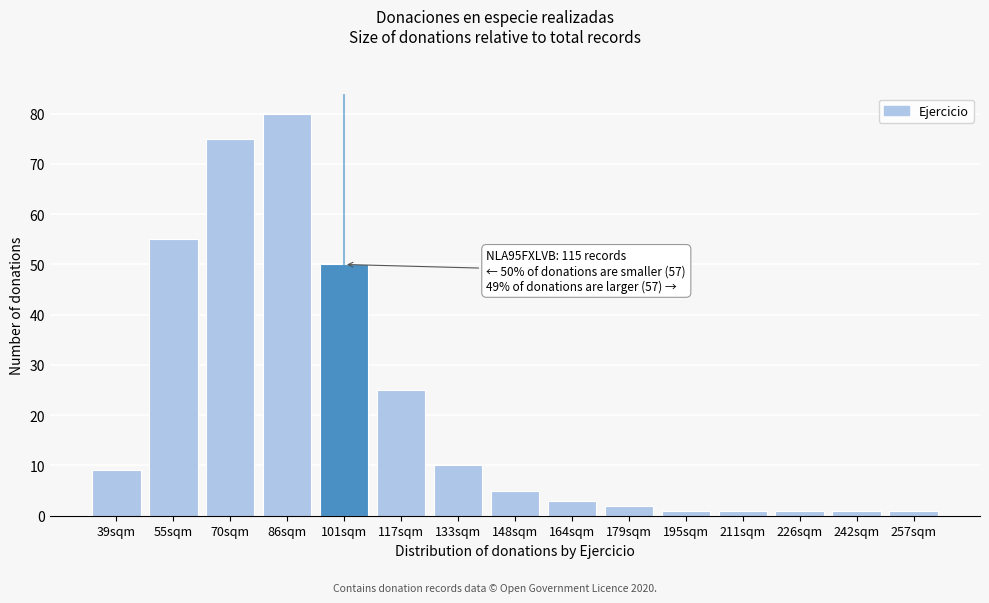

Reading left to right, what are all the values shown in this chart?

9	55	75	80	50	25	10	5	3	2	1	1	1	1	1